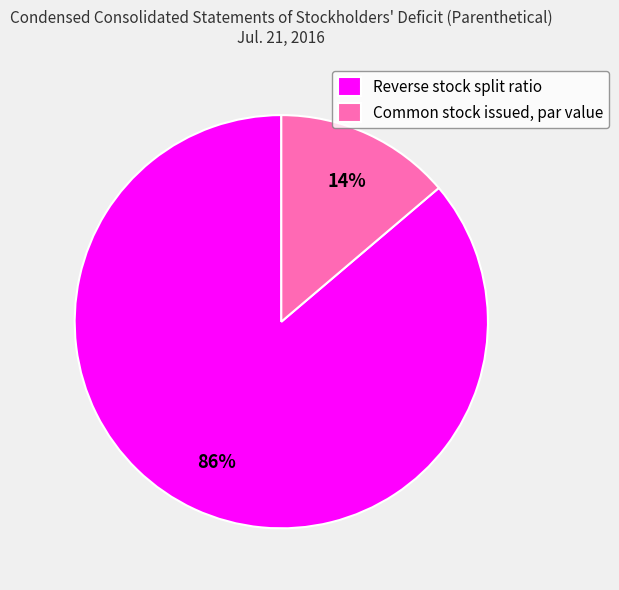

What is the largest slice in the pie chart?

Reverse stock split ratio